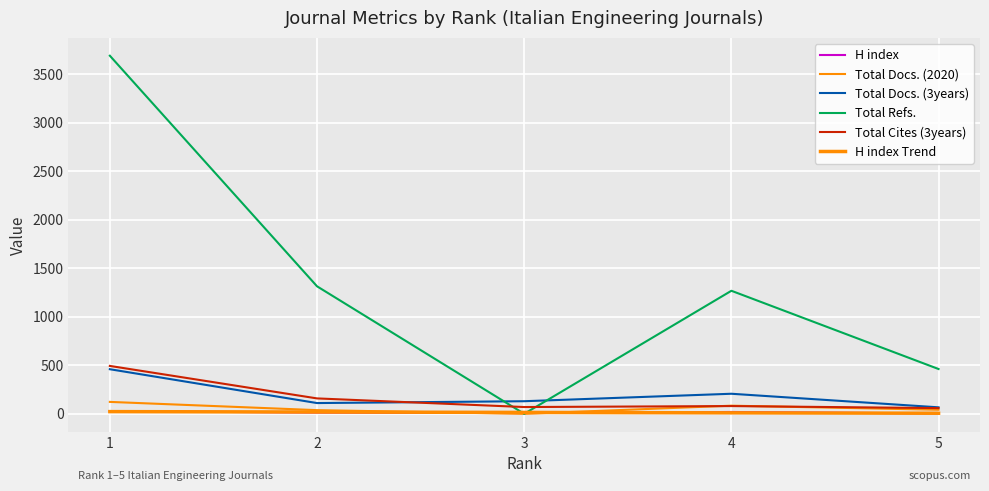

What is the lowest value of the Total Docs. (3years) series?

67.0